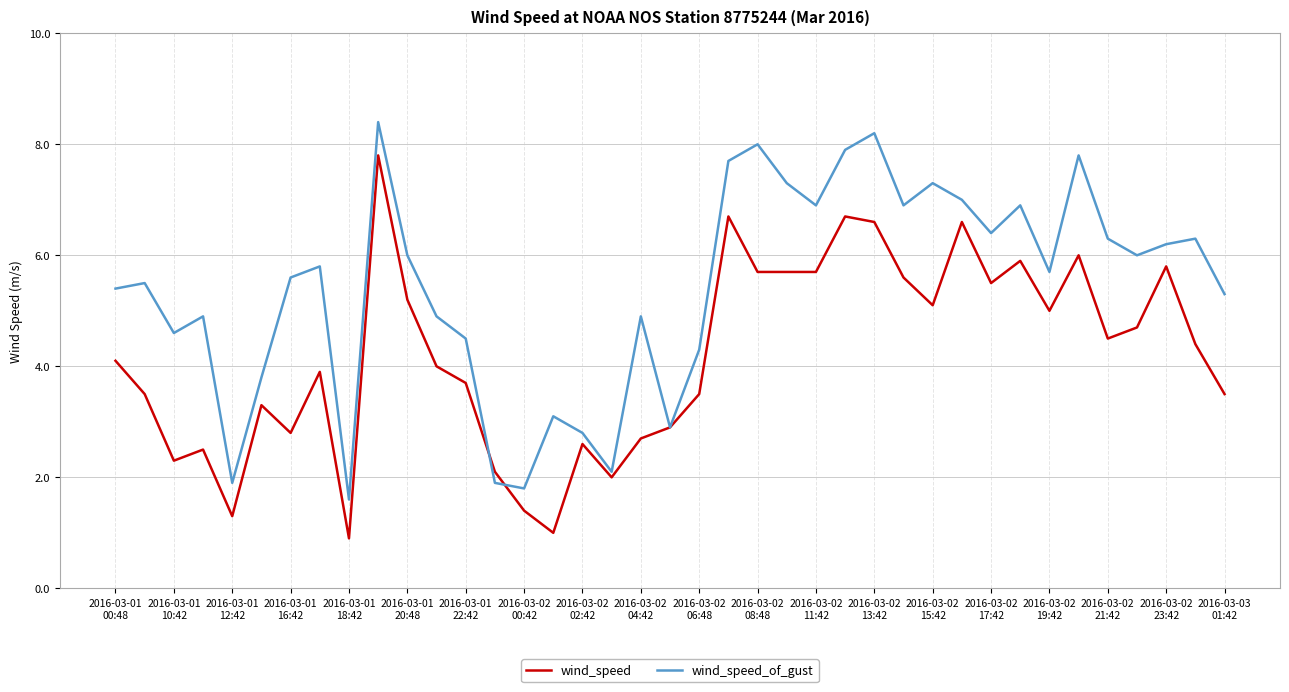

What is the difference between the maximum and minimum values in the wind_speed series?

6.9